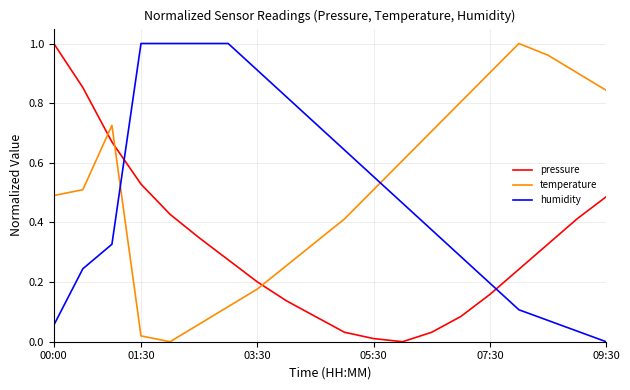

Which series ends up on top after the final intersection of humidity and pressure?

pressure